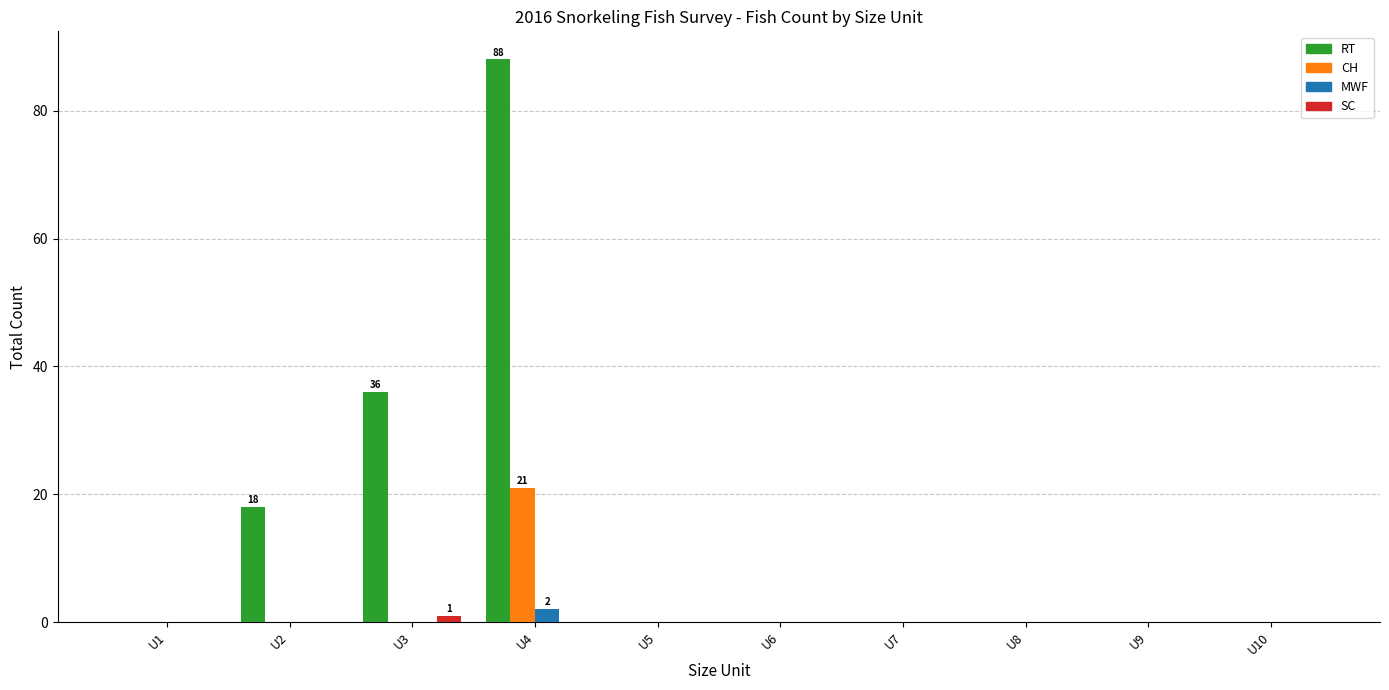

What are all the series names shown in the legend?

RT, CH, MWF, SC